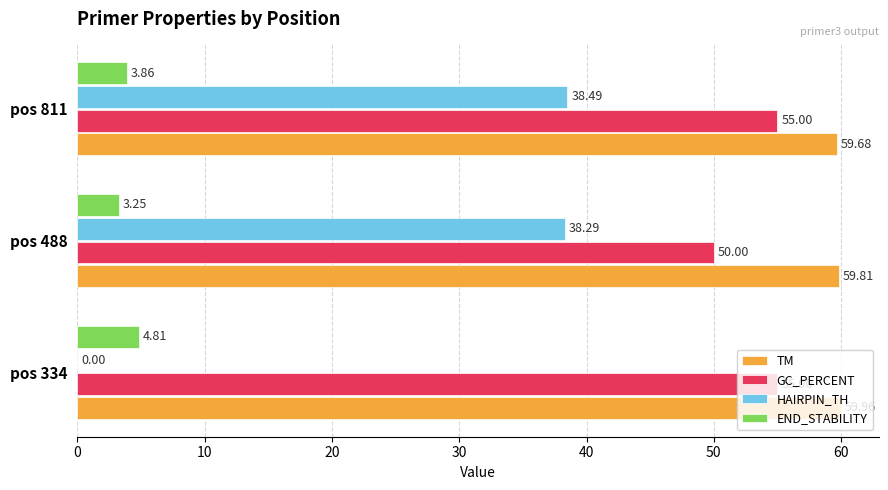

Which series changed the most between pos 488 and pos 811?

GC_PERCENT